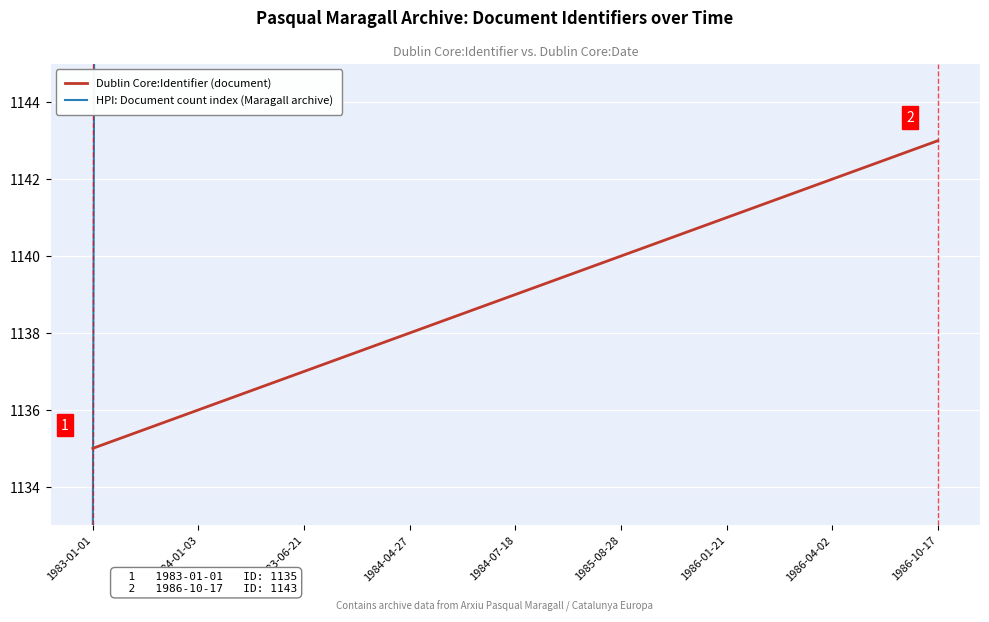

Count the number of data series in this chart.

2